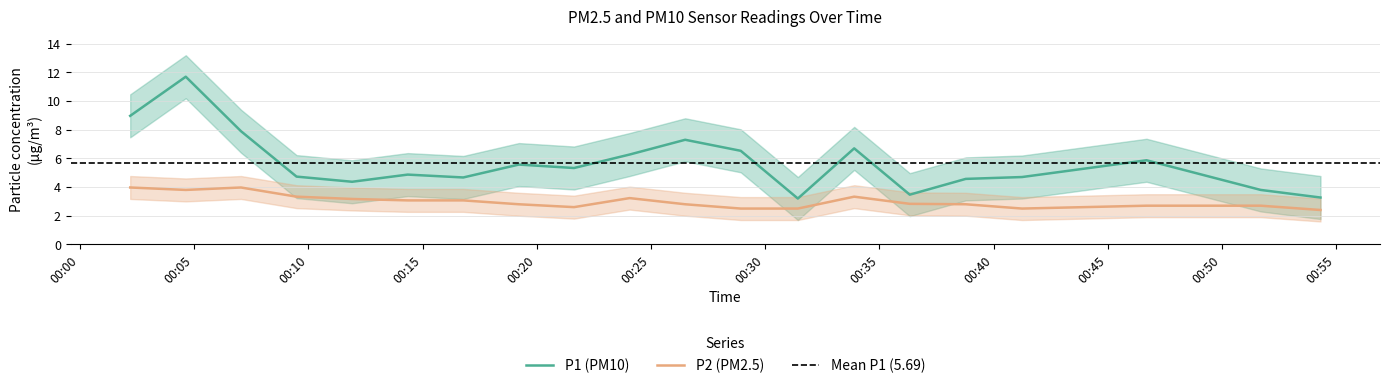

True or false: P2 and P1 intersect in this chart.

False